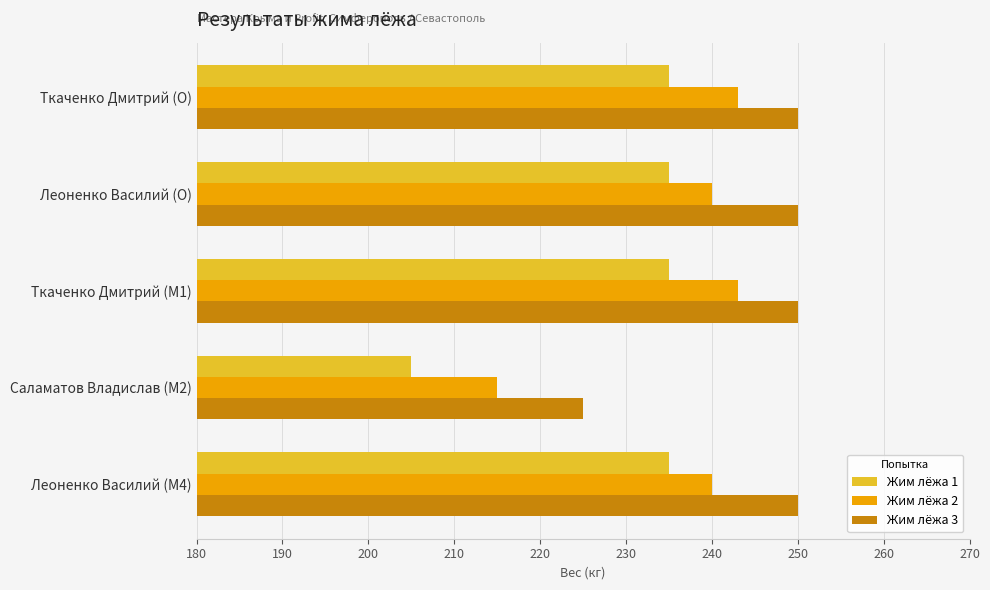

At how many categories does at least one series exceed 212?

5